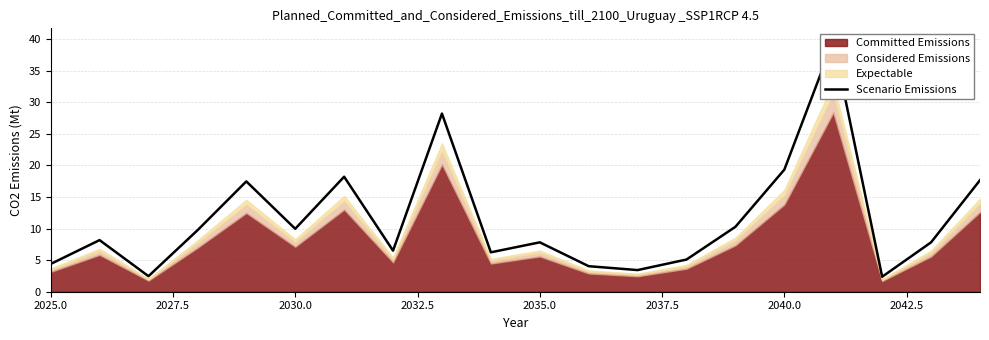

What is the value of the 3rd point from the left?

2.5